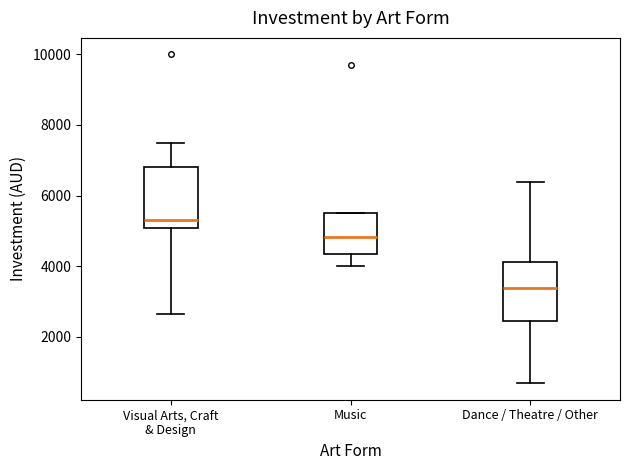

Reading left to right, transcribe this box plot: for each box, give where its median line is, the range the box spans, and where its two whiskers end, as read against the y-axis. The values are not printed on the chart, so give them approximately, as read against the axis.

Visual Arts, Craft & Design: median 5400, box 5000 to 6800, whiskers 2600 to 7600
Music: median 4800, box 4400 to 5600, whiskers 4000 to 5600
Dance / Theatre / Other: median 3400, box 2400 to 4200, whiskers 600 to 6400